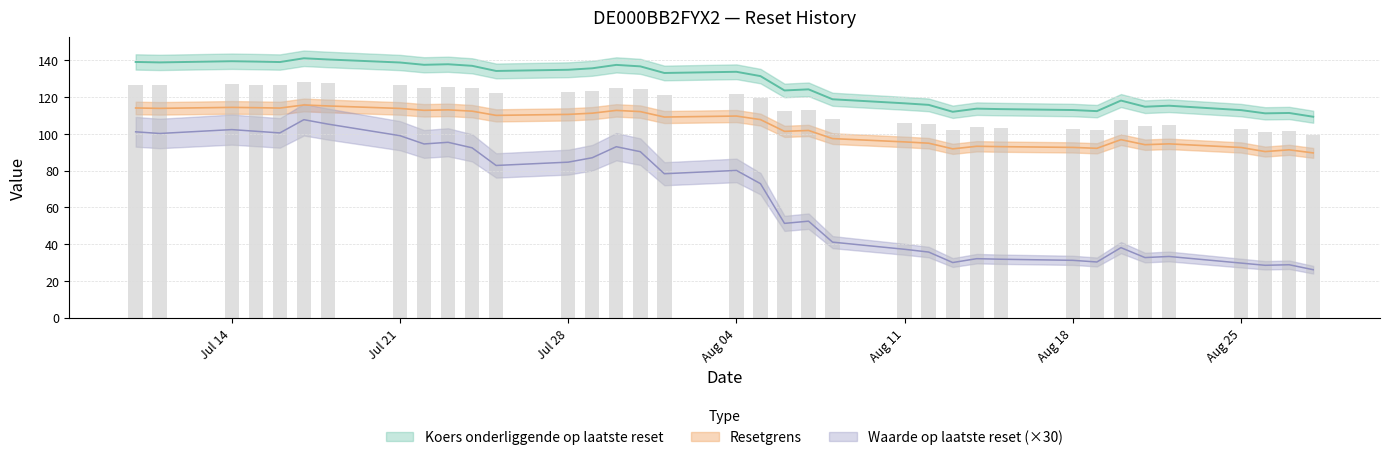

What is the minimum value for Koers onderliggende op laatste reset?

109.3